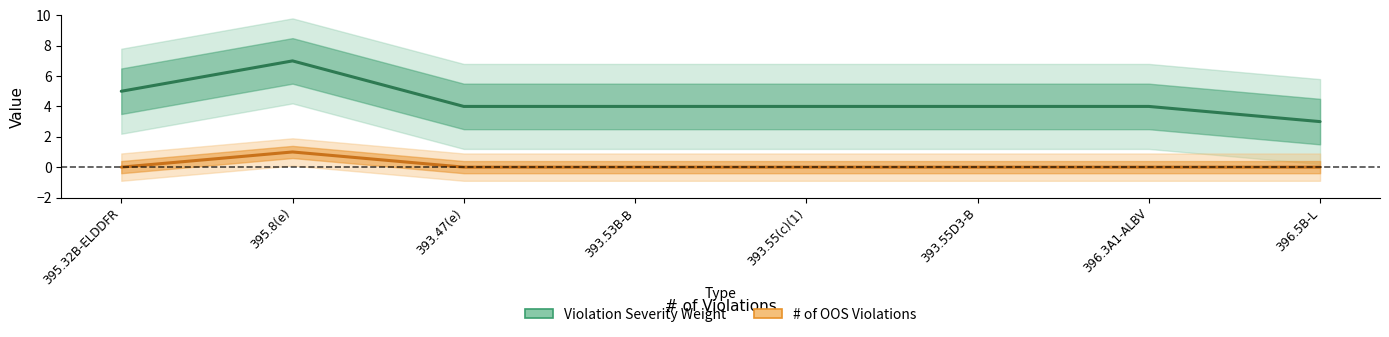

What is the maximum value for Violation Severity Weight?

7